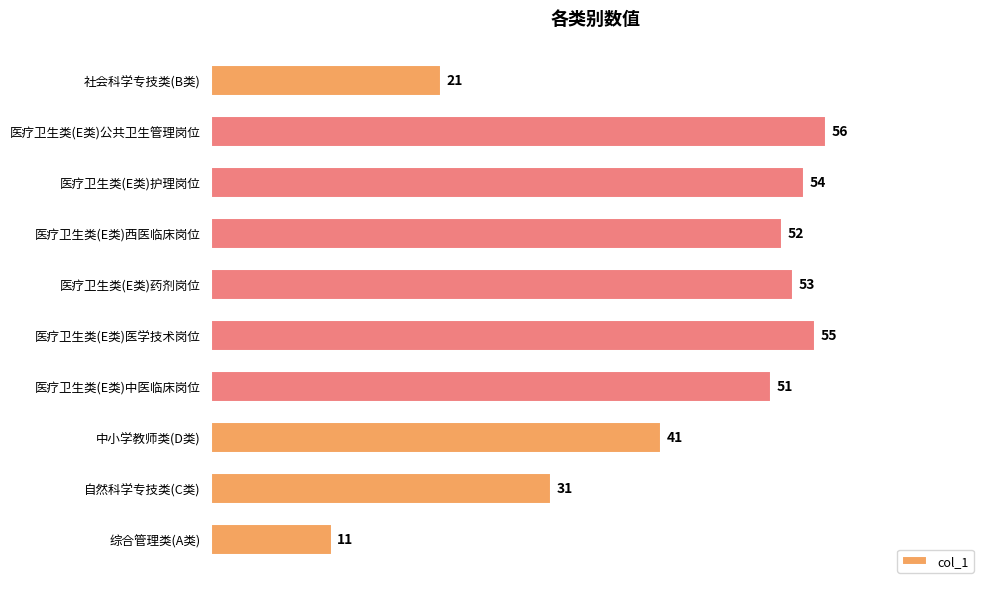

Which label corresponds to the largest value in the chart?

医疗卫生类(E类)公共卫生管理岗位